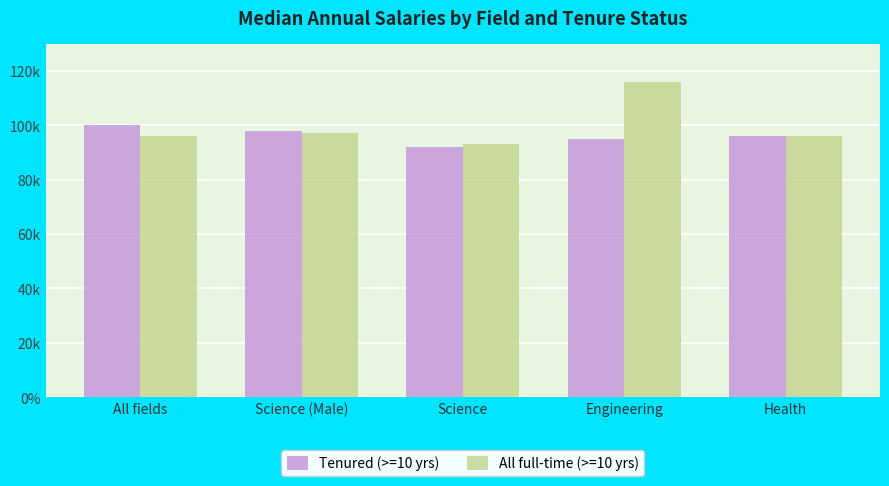

Reading right to left, what are all the values shown in this chart?

Tenured (>=10 yrs): 96000	95000	92000	98000	100000
All full-time (>=10 yrs): 96000	116000	93000	97000	96000